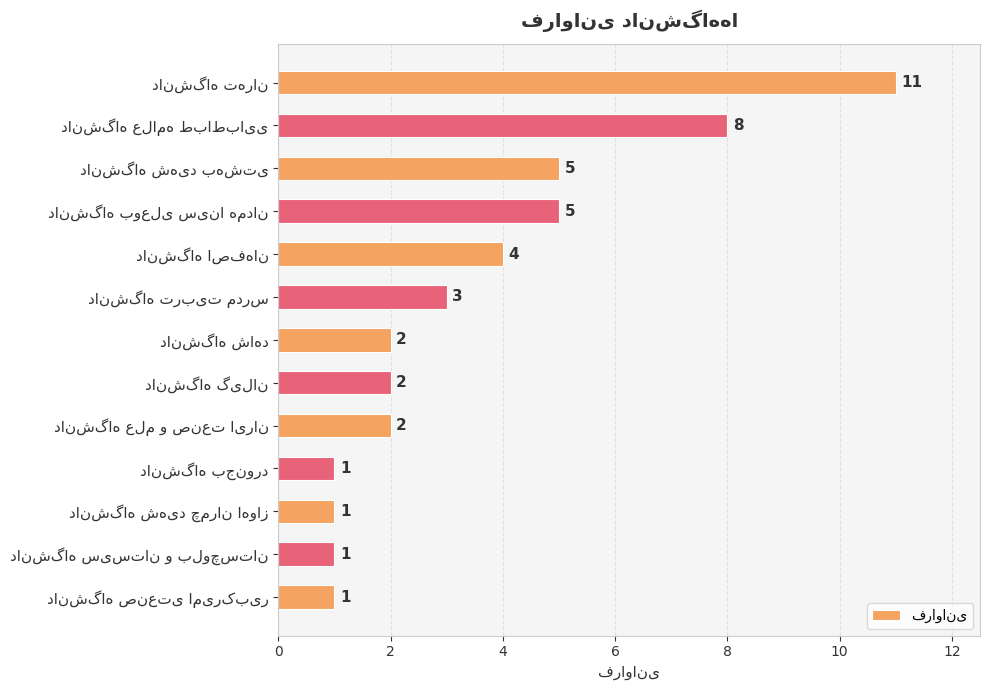

What is the difference between the maximum and minimum values?

10